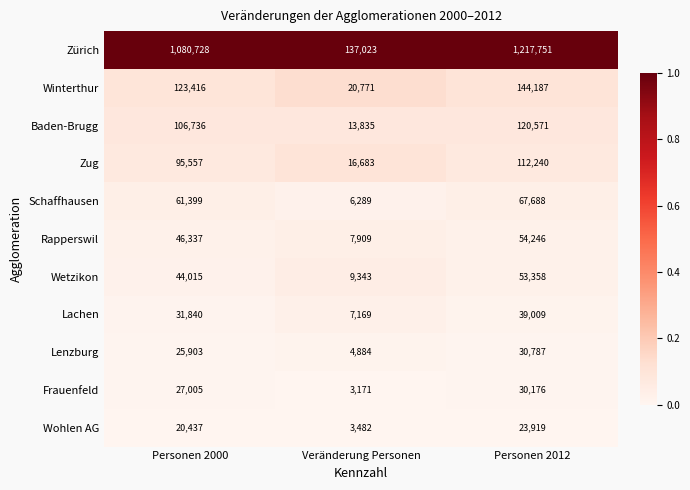

Between Personen 2000 and Veränderung Personen, which series saw the biggest shift?

Zürich